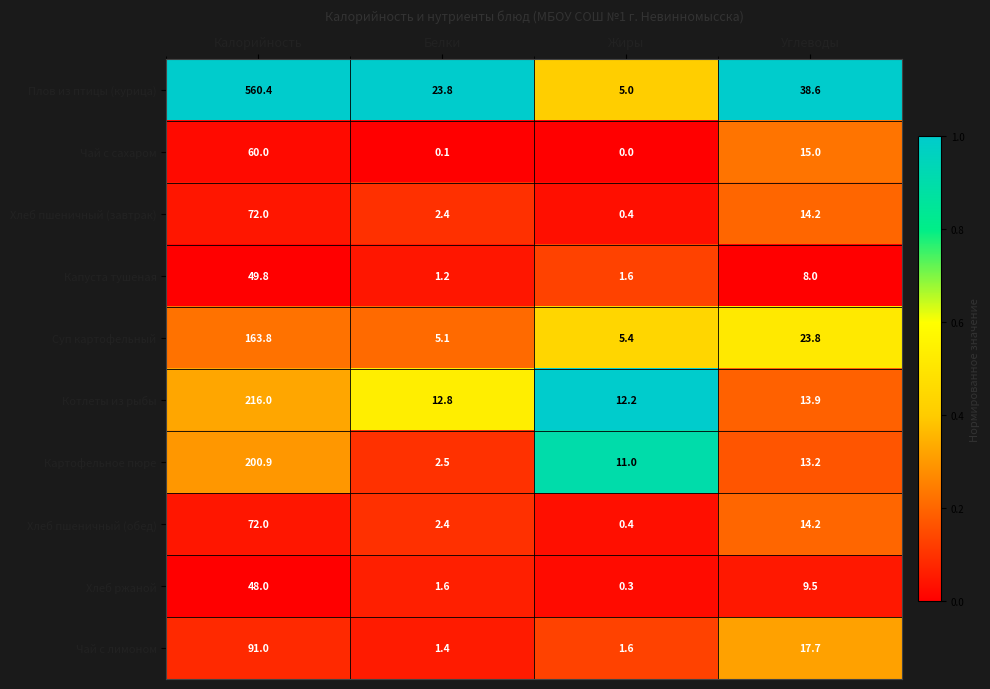

At which category is the sum across all series the highest?

Калорийность